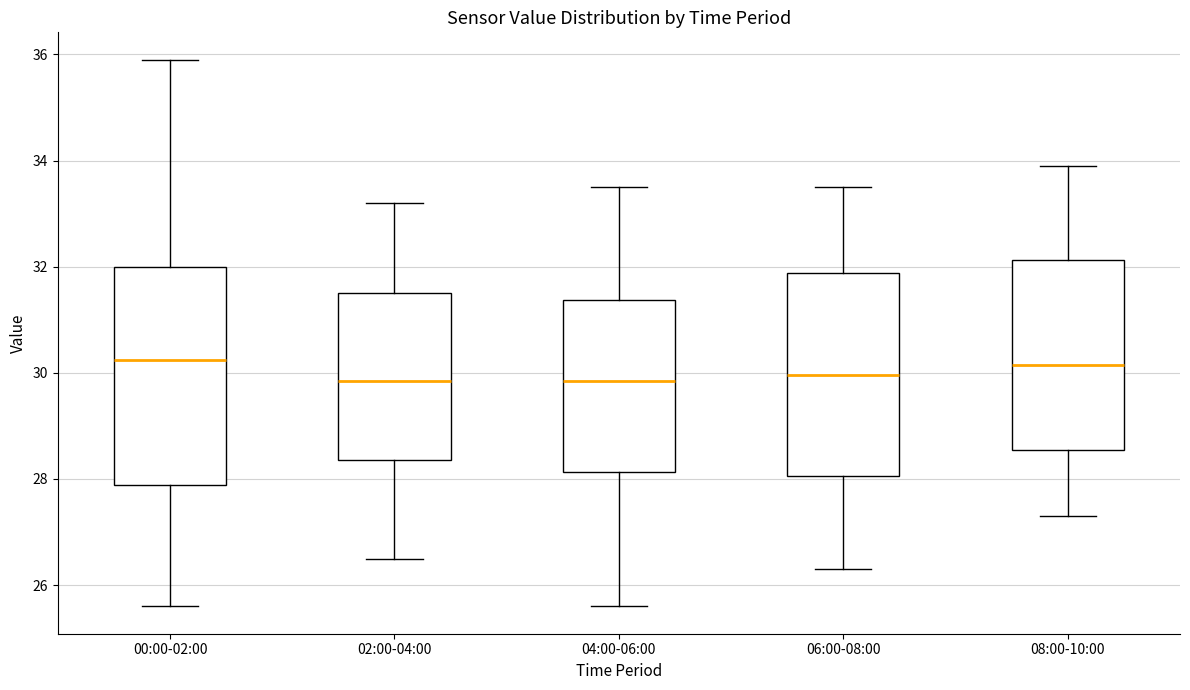

Where does the lower whisker of the box for 08:00-10:00 end on the y-axis? The values are not printed on the chart, so give them approximately, as read against the axis.

27.4